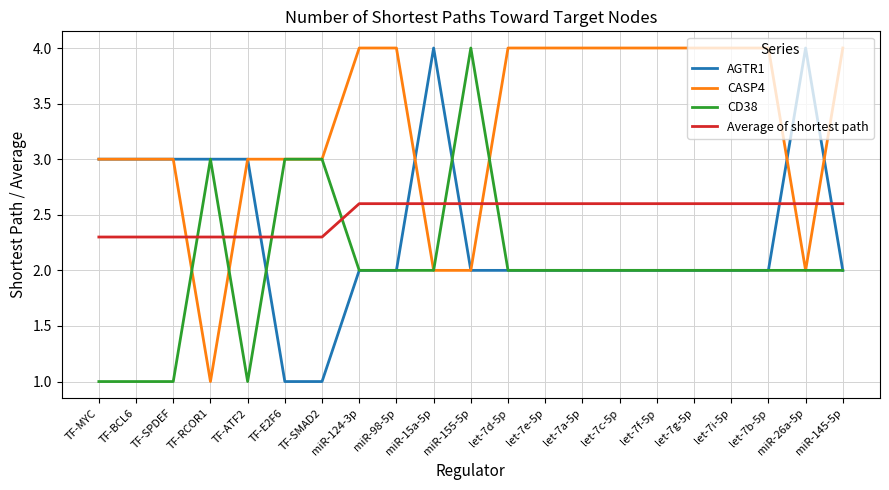

What is the greatest value displayed?

4.0